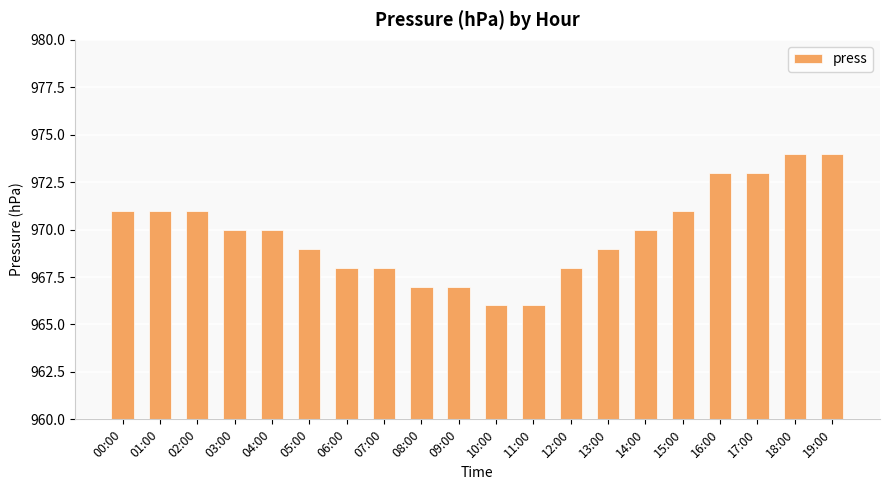

How many data points does each series have?

20